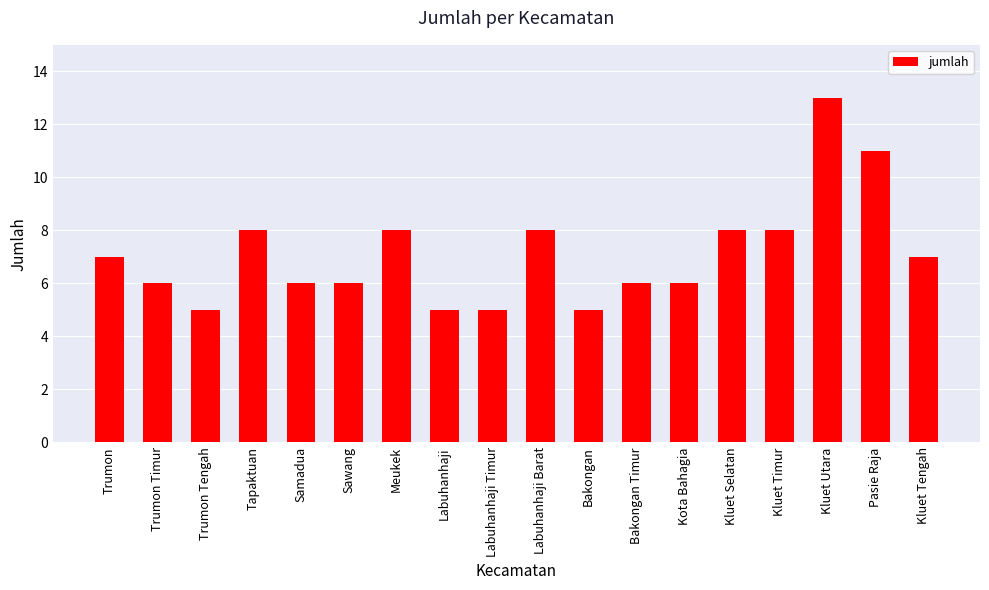

Is it true that the value at Kluet Selatan is 8?

True